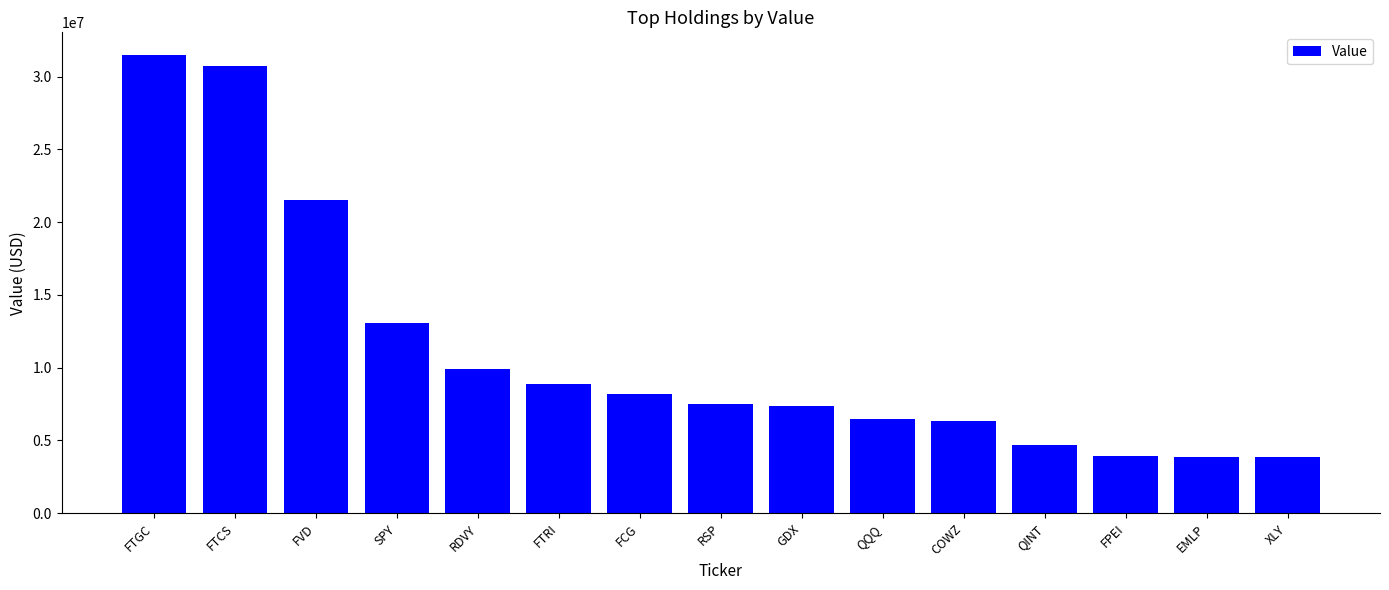

What value does the data have at RSP?

7538000